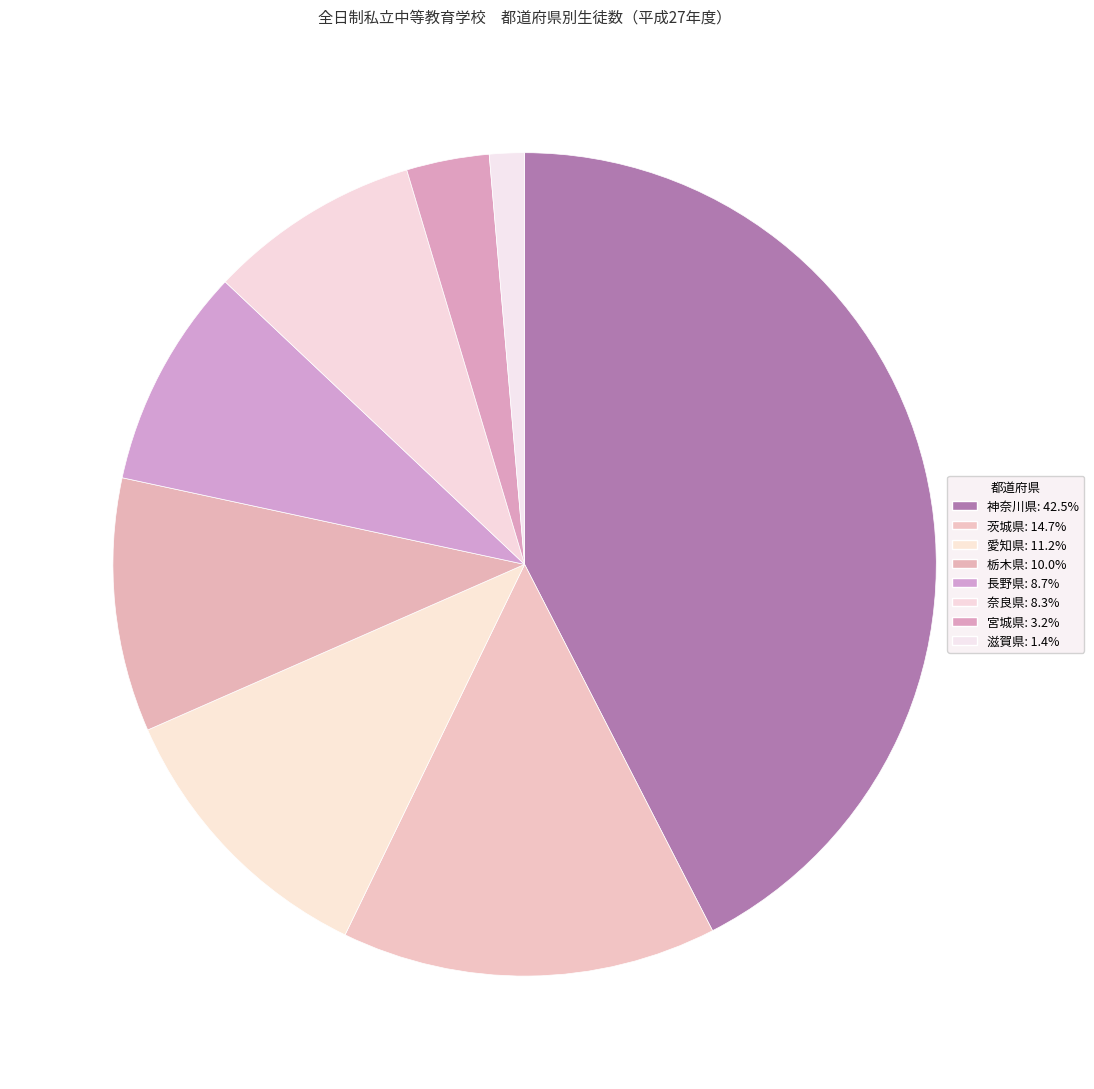

Count the number of slices in the pie.

8